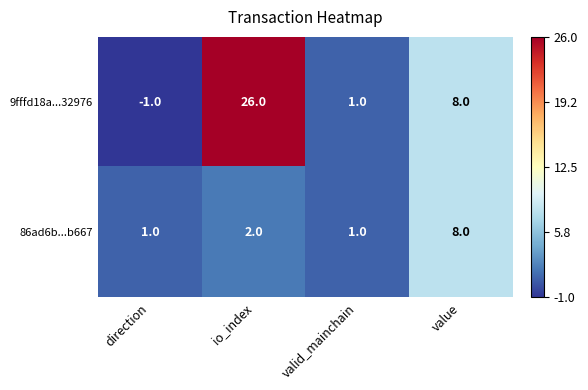

Is the value of 9fffd18a...32976 at valid_mainchain greater than the value of 86ad6b...b667 at io_index?

No